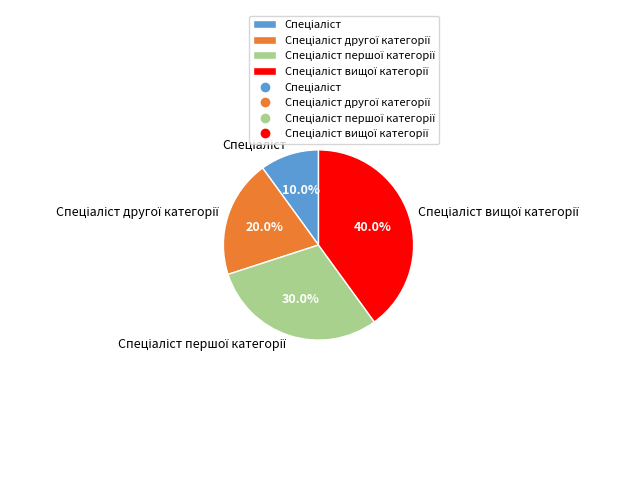

Is there any slice that represents more than half of the pie?

No